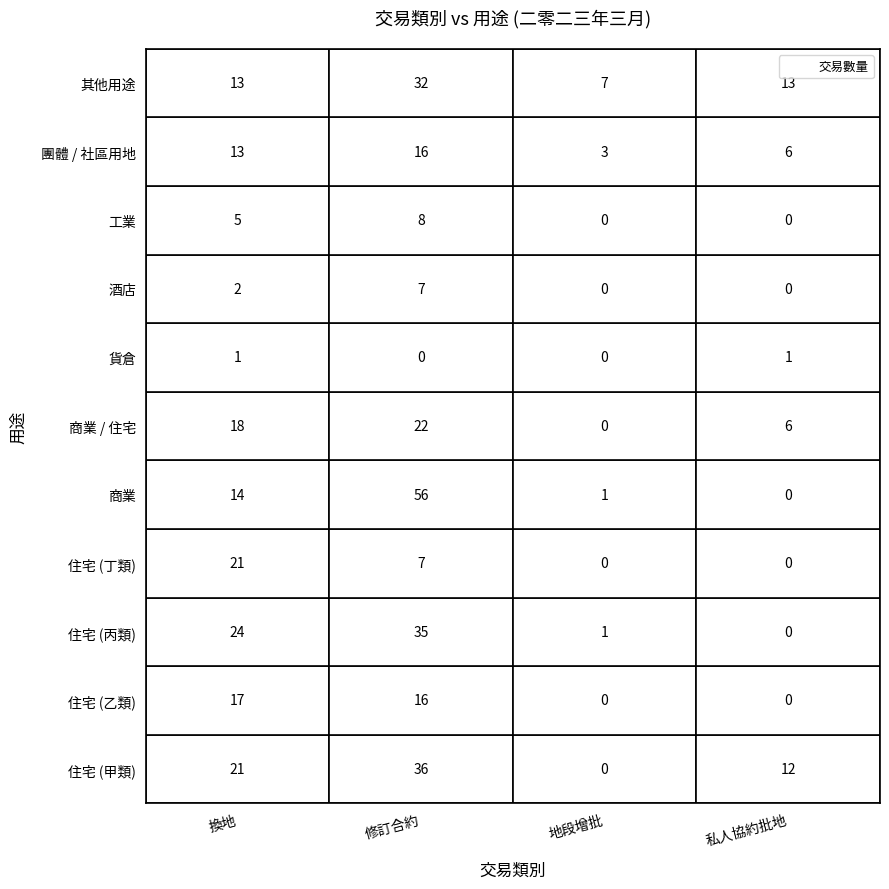

True or false: 其他用途 has a value of 32 at 1.

True